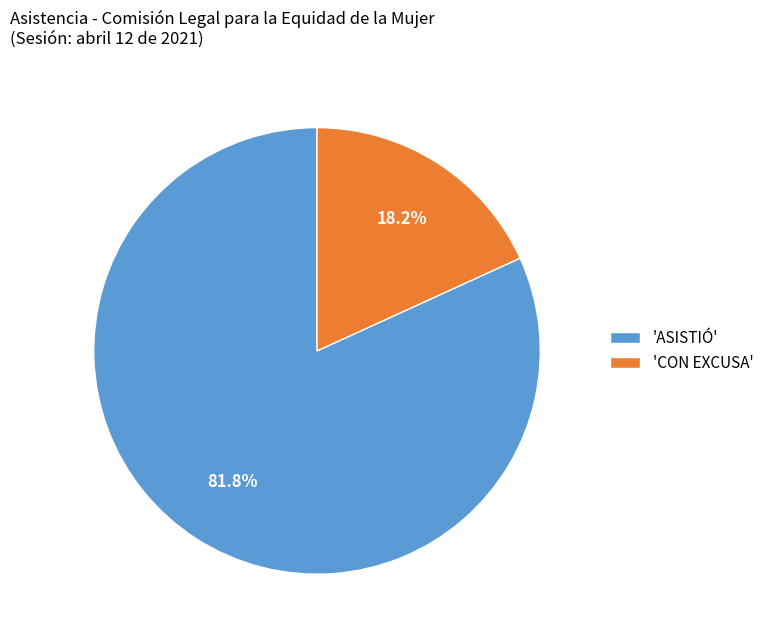

Approximately how many times larger is the value at 'ASISTIÓ' compared to 'CON EXCUSA'?

4.5